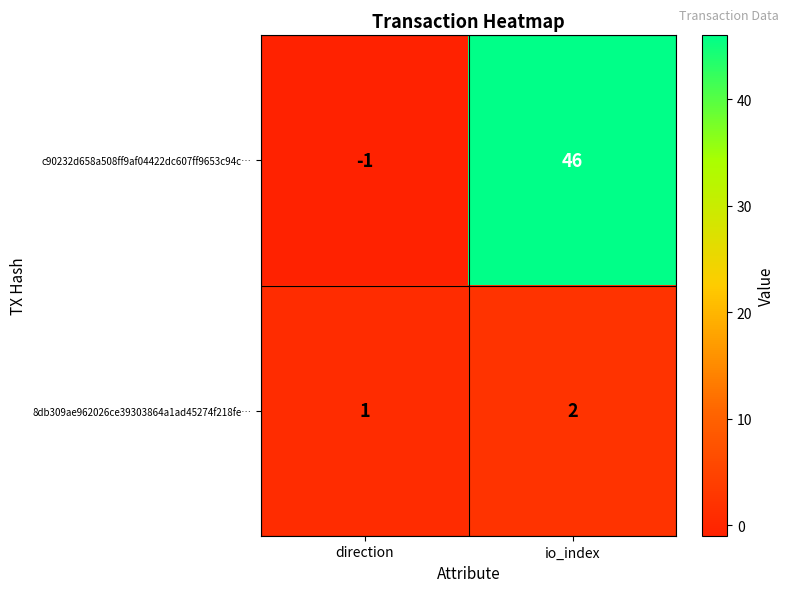

What is the sum of all 8db309ae962026ce39303864a1ad45274f218fe… values?

3